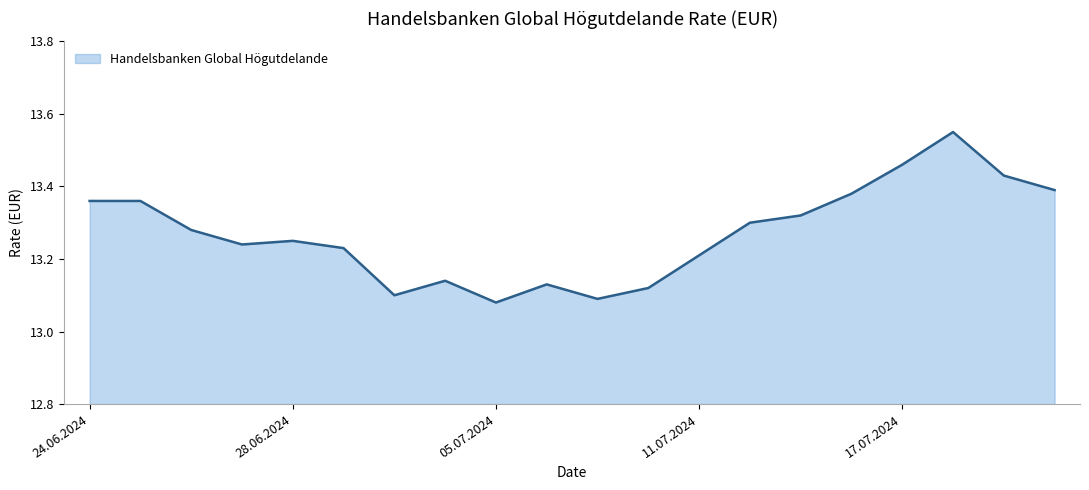

What position from the right is 14?

6